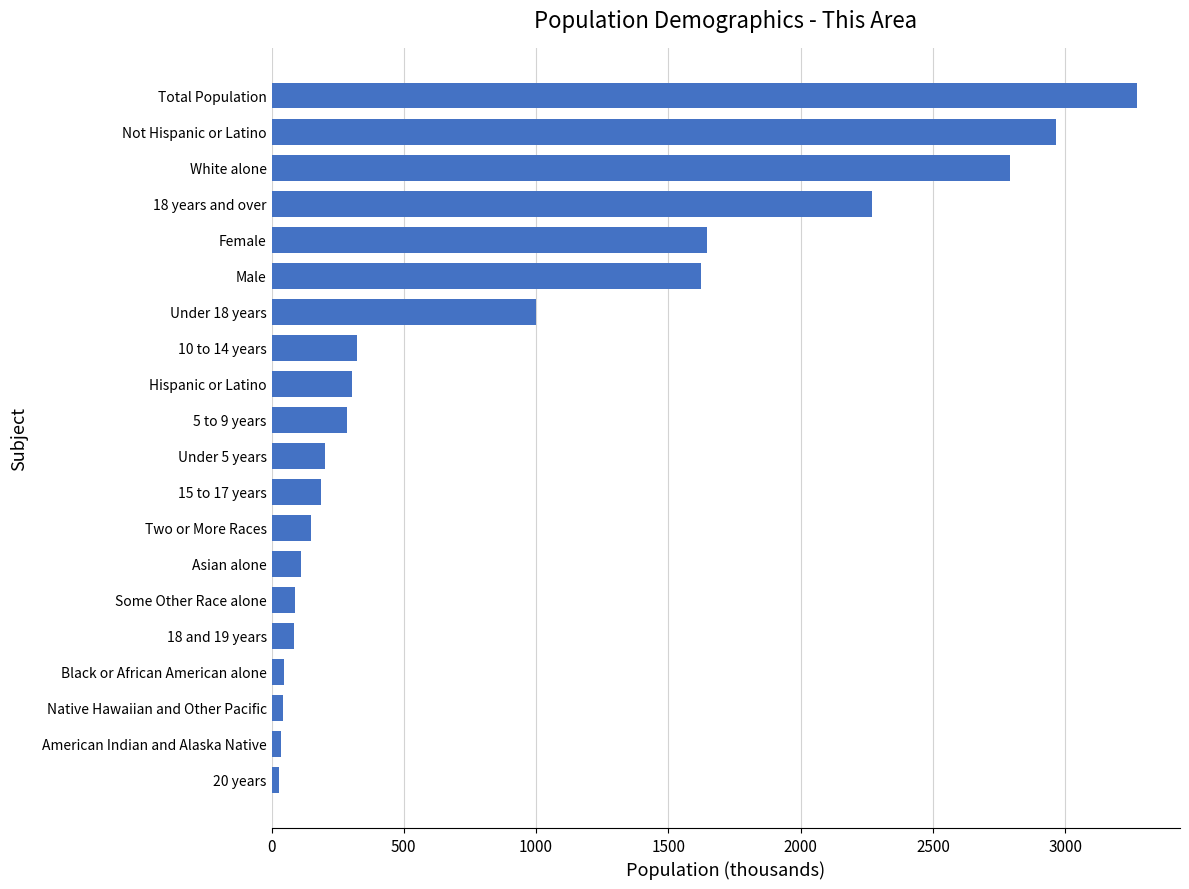

What is the sum of all values?

17464